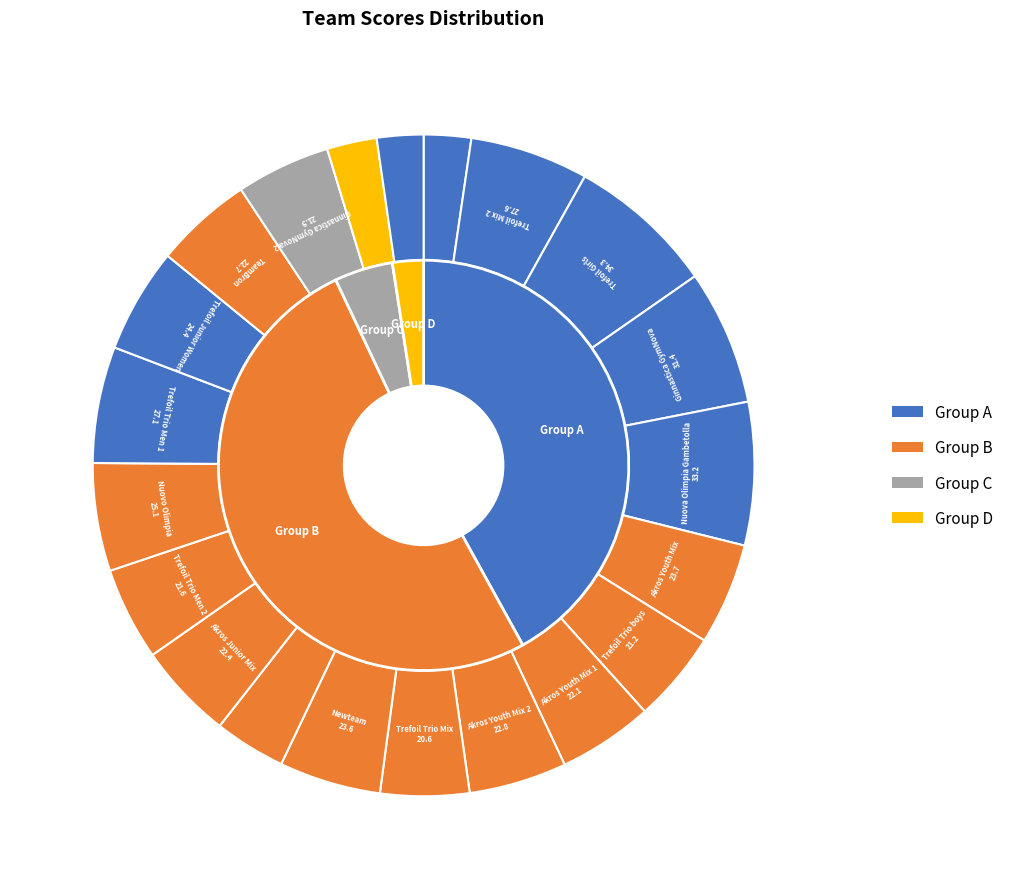

Combined, what portion of the pie is Ginnastica GymNova and Trefoil Trio Mix?

10.9%